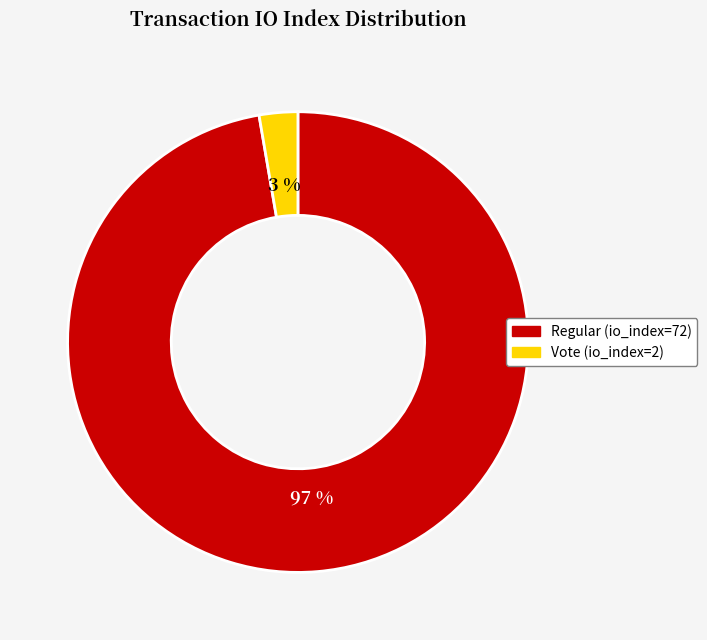

Is it true that Regular (io_index=72) is 97% of the pie?

True